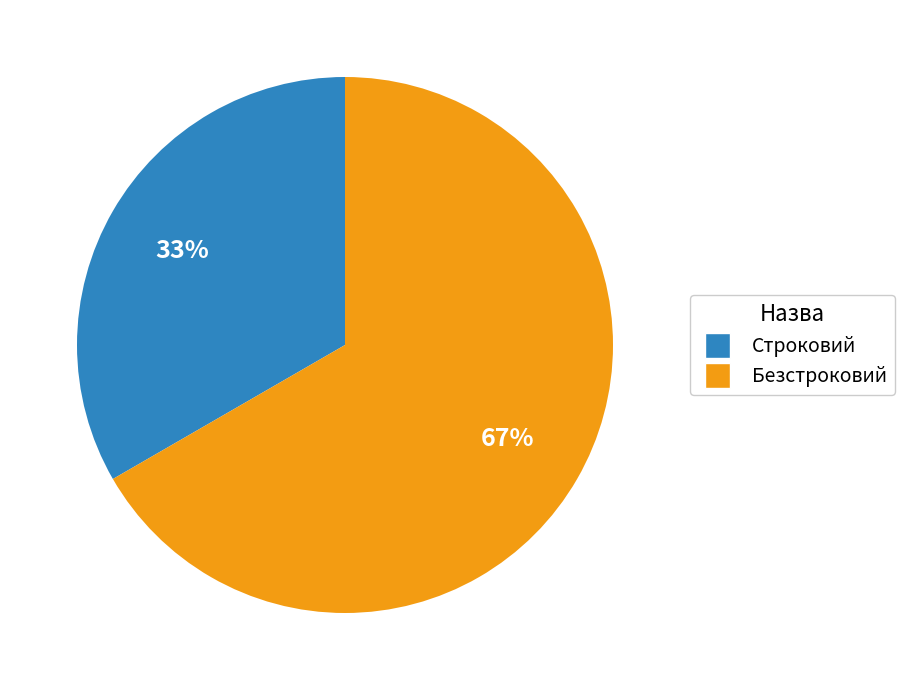

What is the largest slice in the pie chart?

Безстроковий